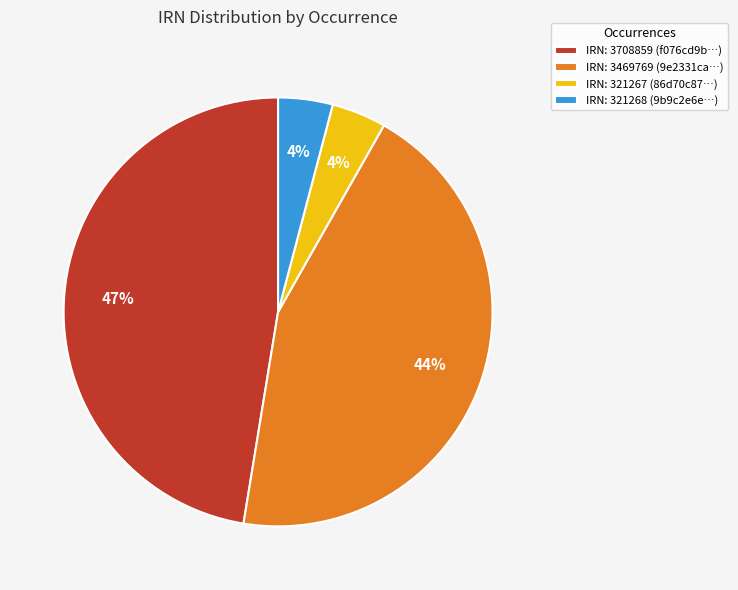

To the nearest percent, what is the difference between the largest and smallest slice percentages?

43%